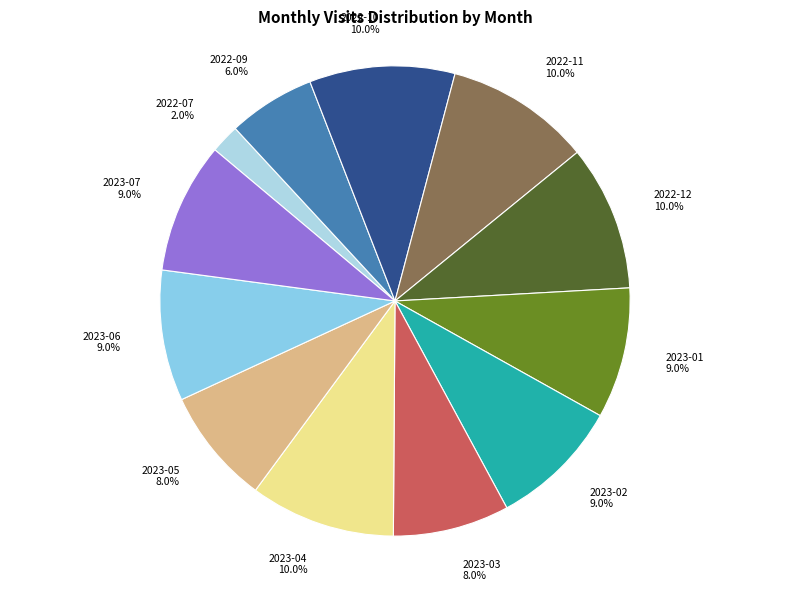

Is 2023-03 the majority of the pie?

No